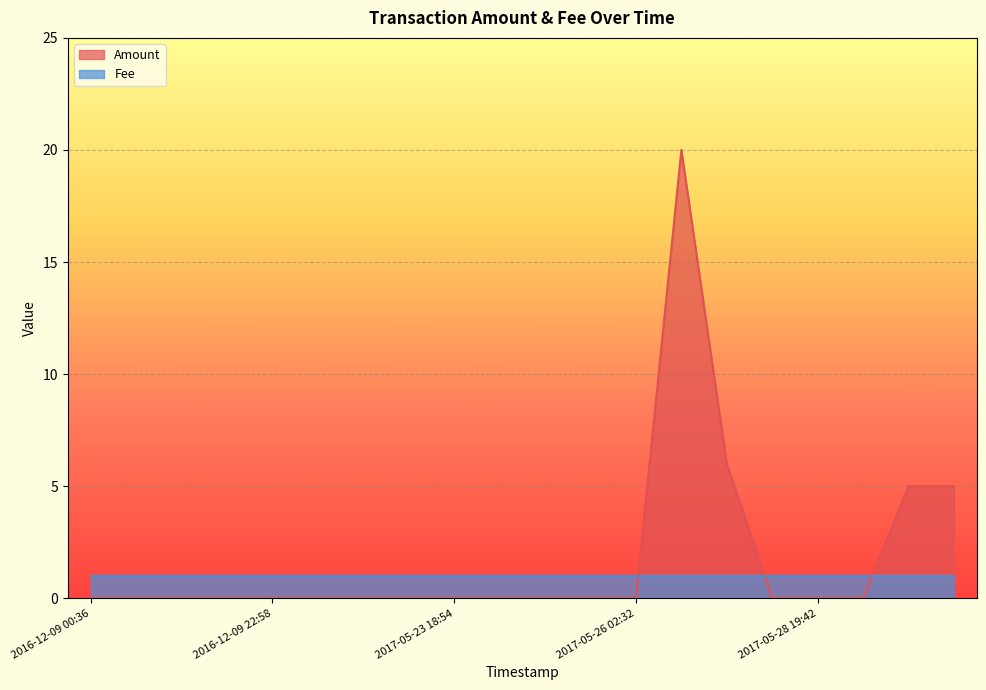

Reading left to right, extract all data points from this chart.

0	0	0	0	0	0	0	0	0	0	0	0	0	20	6	0	0	0	5	5